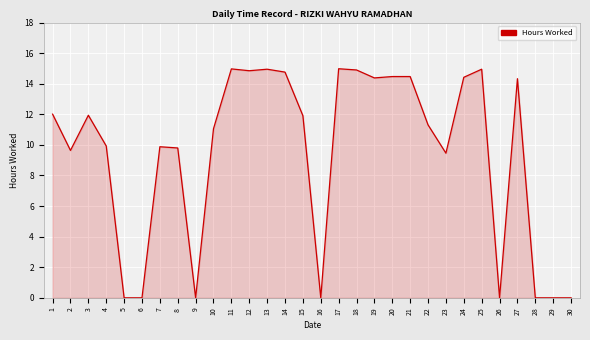

Is it true that the value at 5 is -10.0?

False